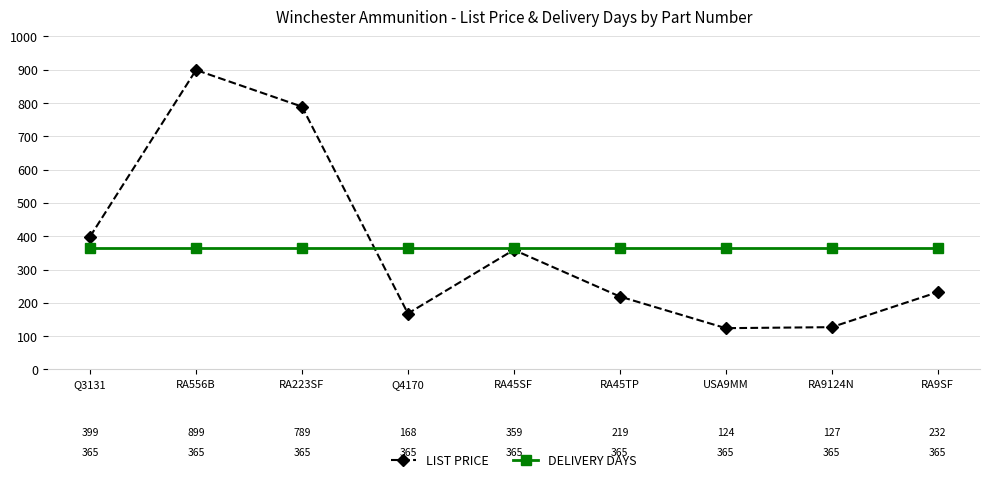

Does the chart have visible grid lines?

Yes